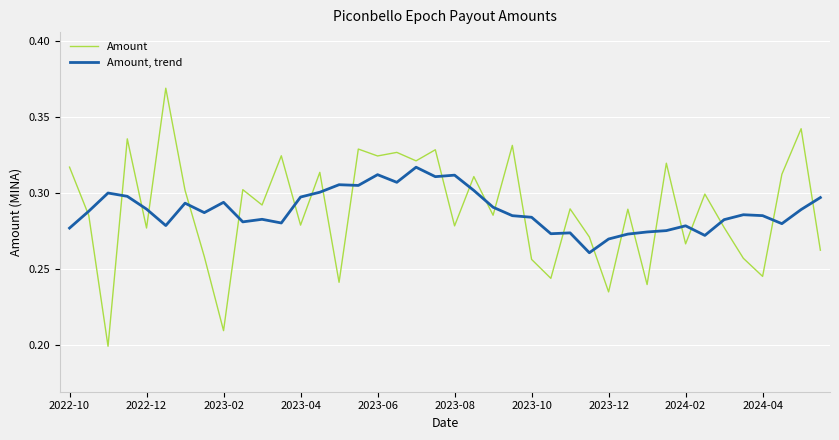

Rank the series by their maximum value, from highest to lowest.

Amount, Amount, trend